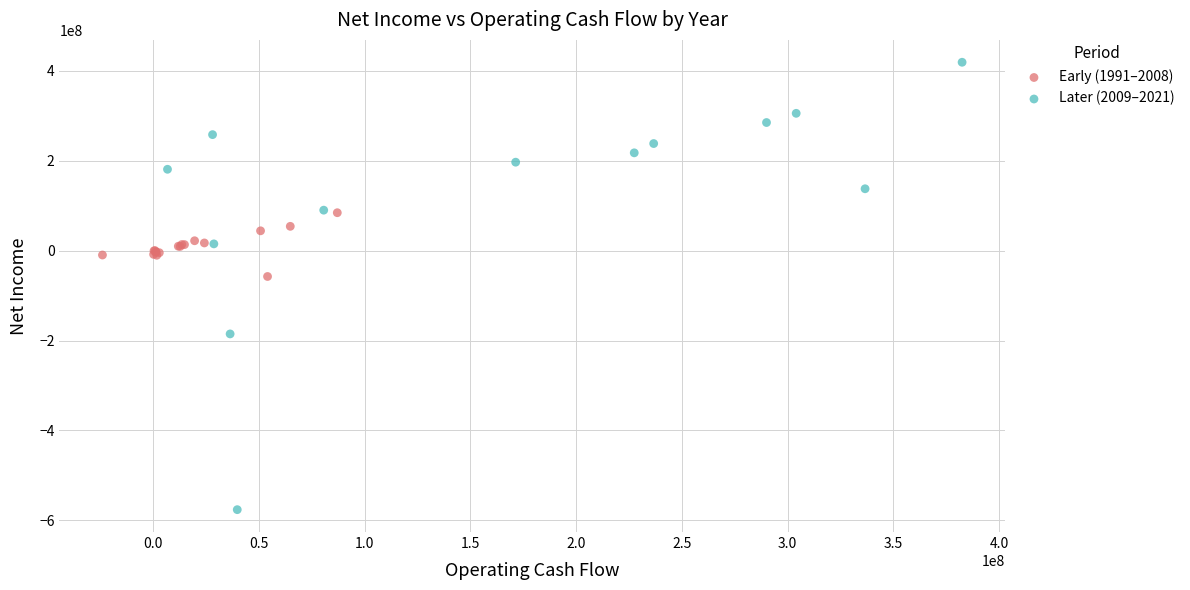

Which series contains the lowest Y value?

Later (2009–2021)